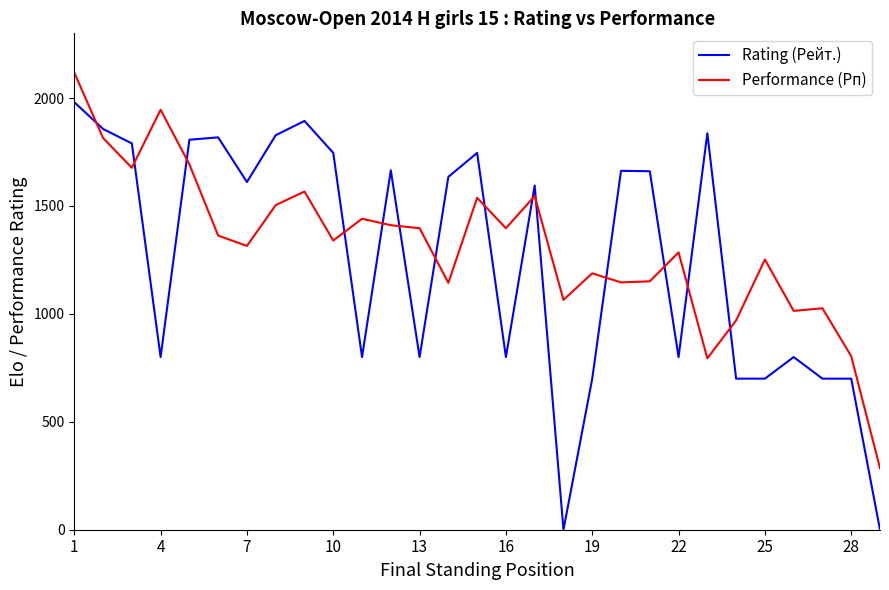

How many intersections are there between Rating (Рейт.) and Performance (Рп)?

14